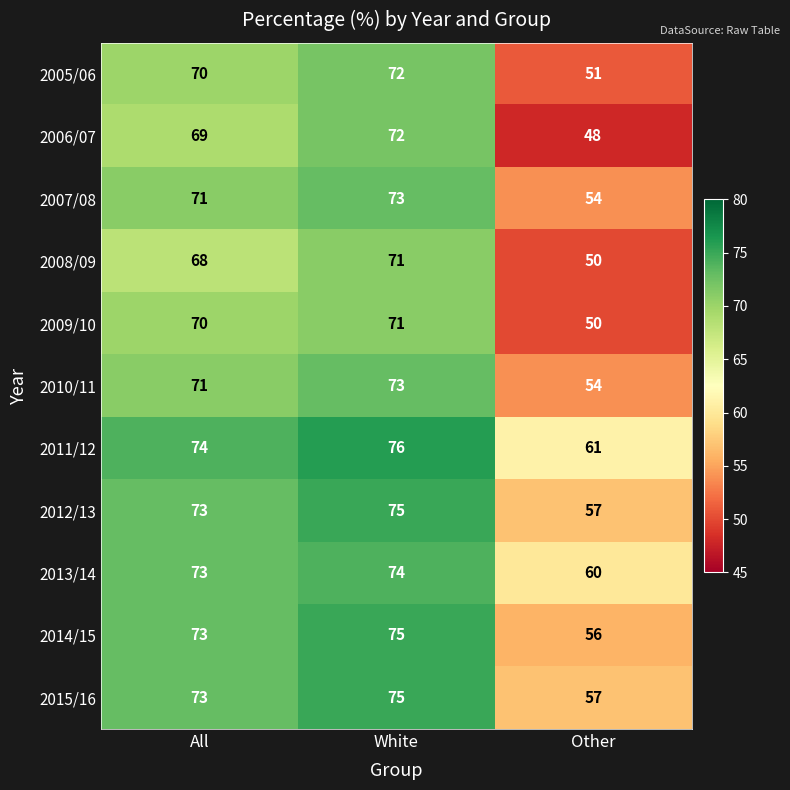

Rank the categories by 2010/11 value from lowest to highest.

Other, All, White